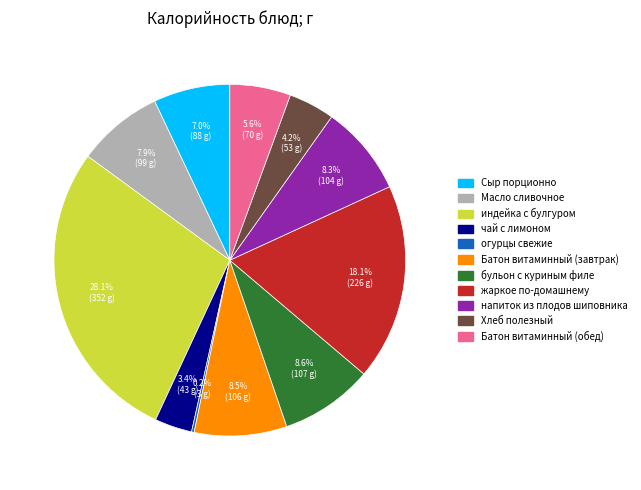

Between Масло сливочное and Батон витаминный (завтрак), which is larger?

Батон витаминный (завтрак)